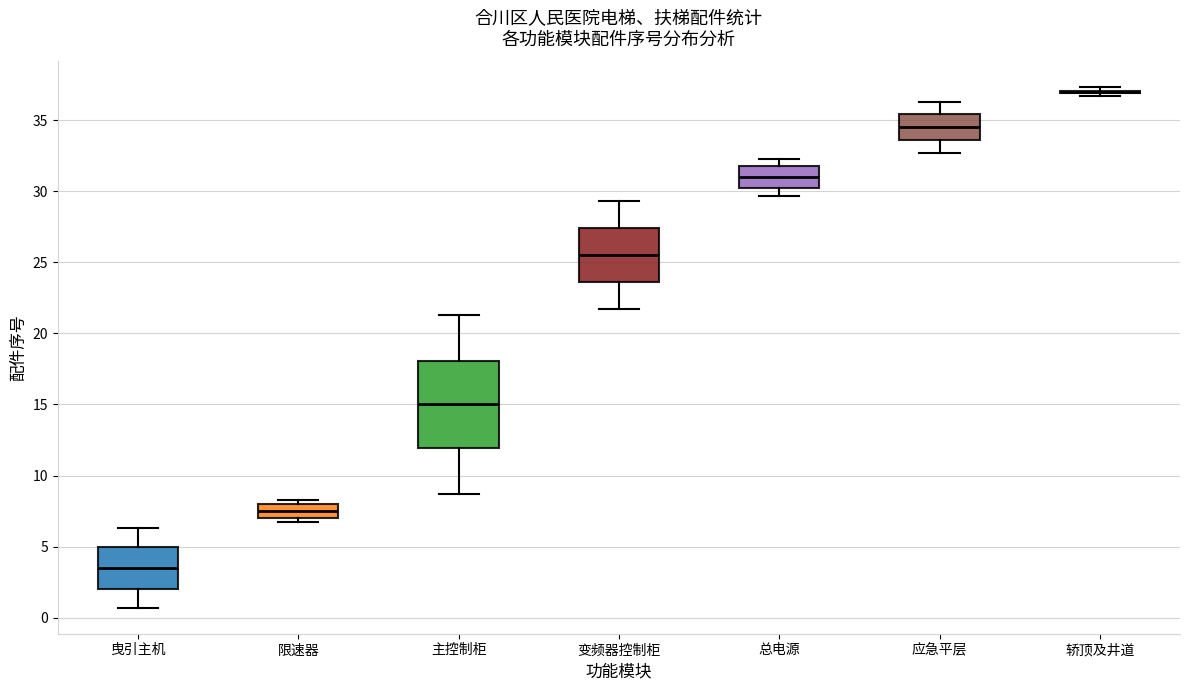

Reading left to right, read every box against the y-axis: the position of its median line, the range the box covers, and the ends of its whiskers. The values are not printed on the chart, so give them approximately, as read against the axis.

曳引主机: median 3.5, box 2.0 to 5.0, whiskers 0.5 to 6.5
限速器: median 7.5, box 7.0 to 8.0, whiskers 6.5 to 8.5
主控制柜: median 15.0, box 12.0 to 18.0, whiskers 8.5 to 21.5
变频器控制柜: median 25.5, box 23.5 to 27.5, whiskers 21.5 to 29.5
总电源: median 31.0, box 30.0 to 32.0, whiskers 29.5 to 32.5
应急平层: median 34.5, box 33.5 to 35.5, whiskers 32.5 to 36.5
轿顶及井道: box collapsed to a line at 37.0, whiskers 36.5 to 37.5